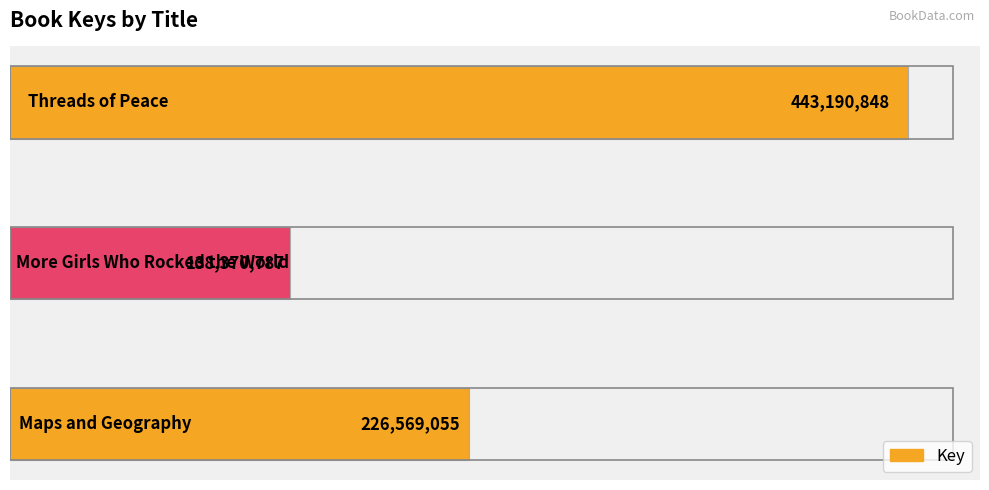

What is the value of the 2nd bar from the top?

138370787